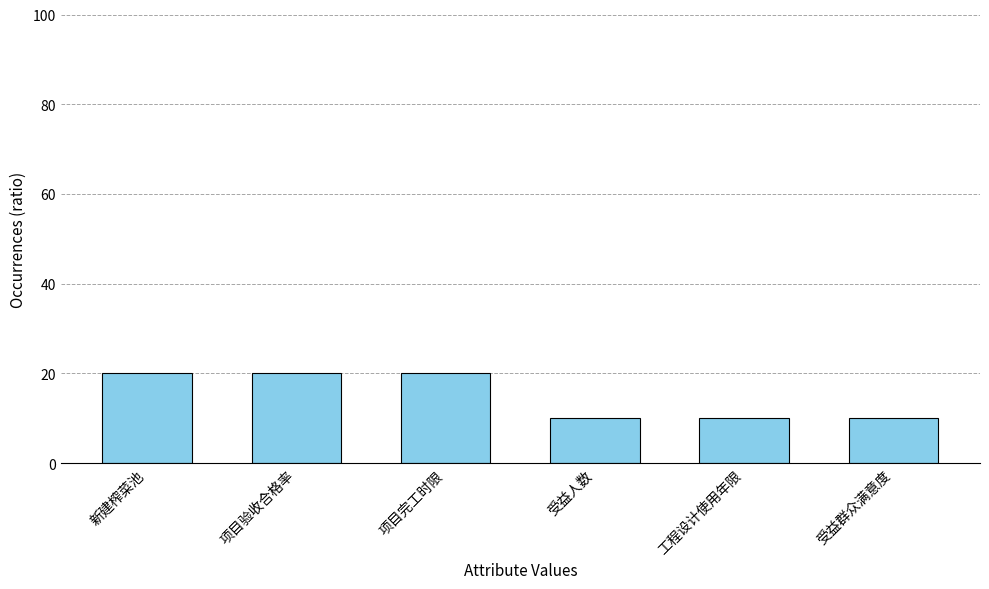

The value at 受益群众满意度 is 16. True or false?

False